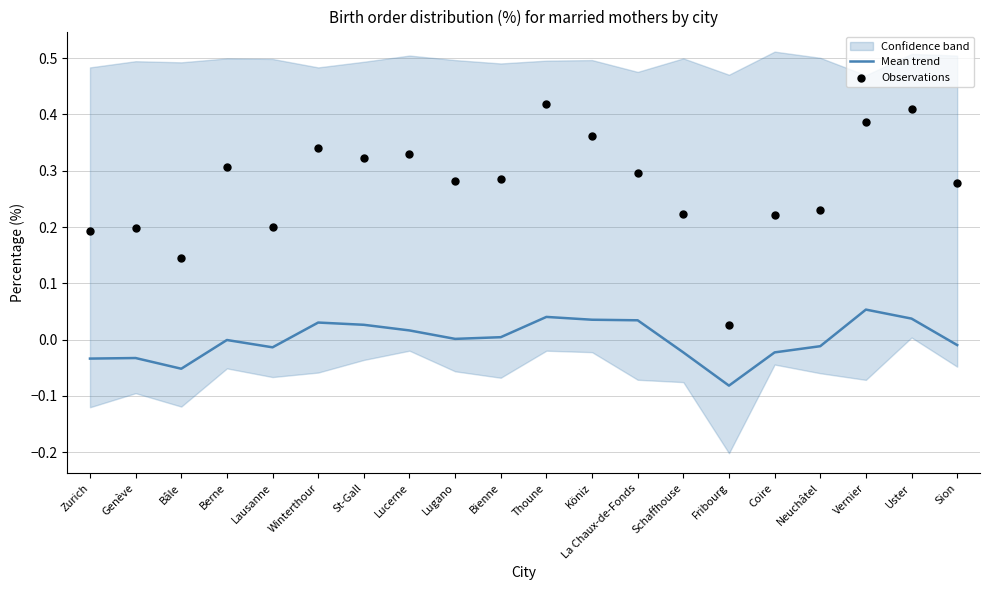

Is the value of Observations at La Chaux-de-Fonds greater than the value of Mean trend at Thoune?

Yes